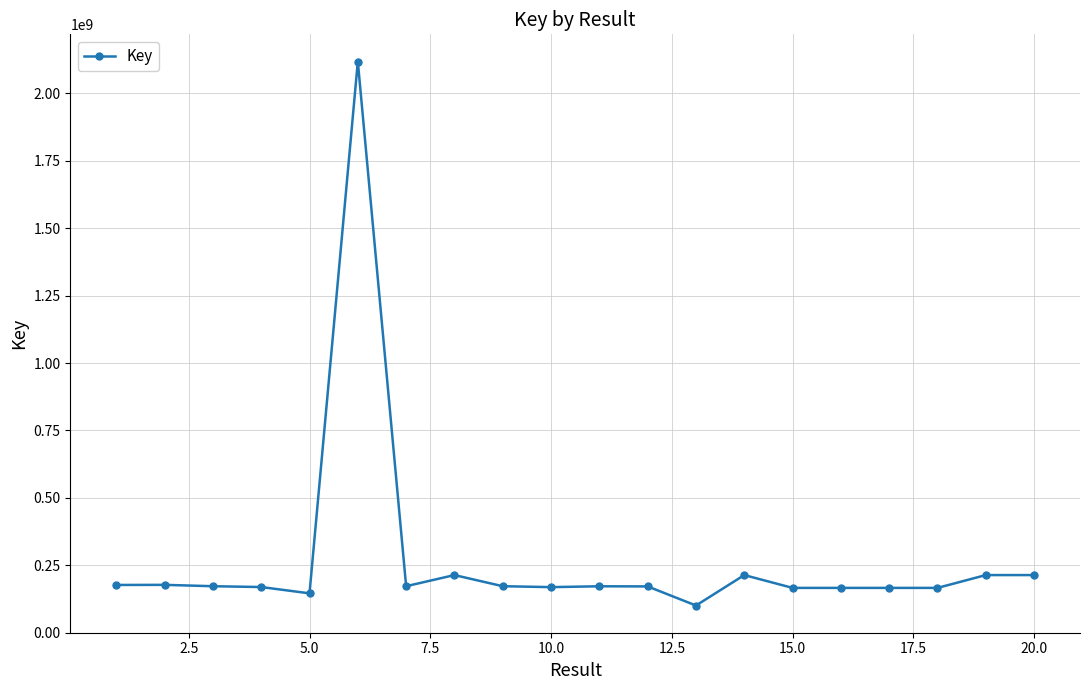

What is the minimum value shown in the chart?

100771022